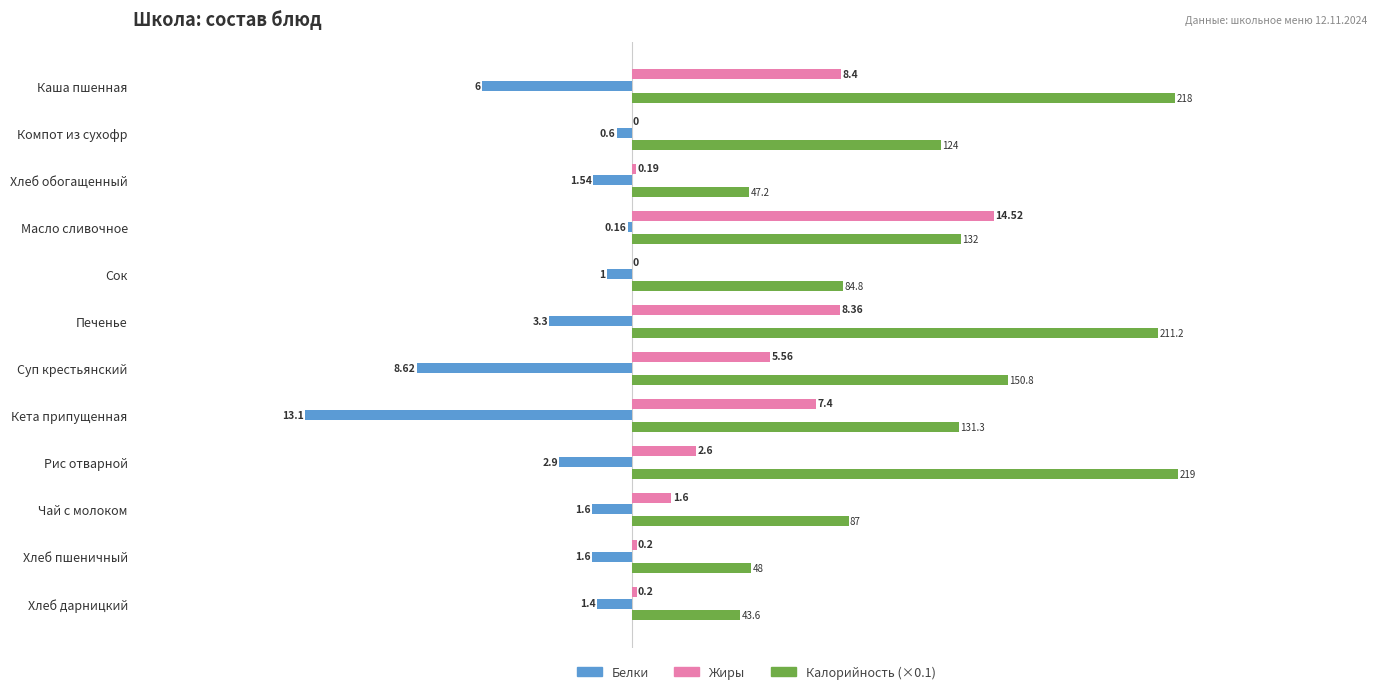

Are the bars grouped side by side (vs. stacked)?

Yes